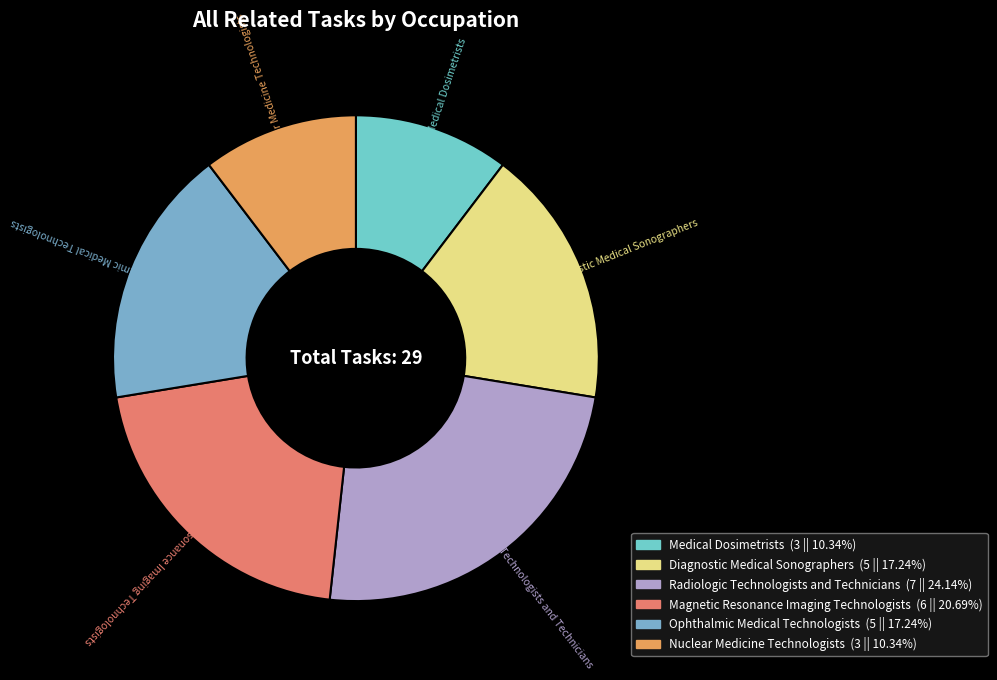

Does Medical Dosimetrists account for over 50% of the chart?

No